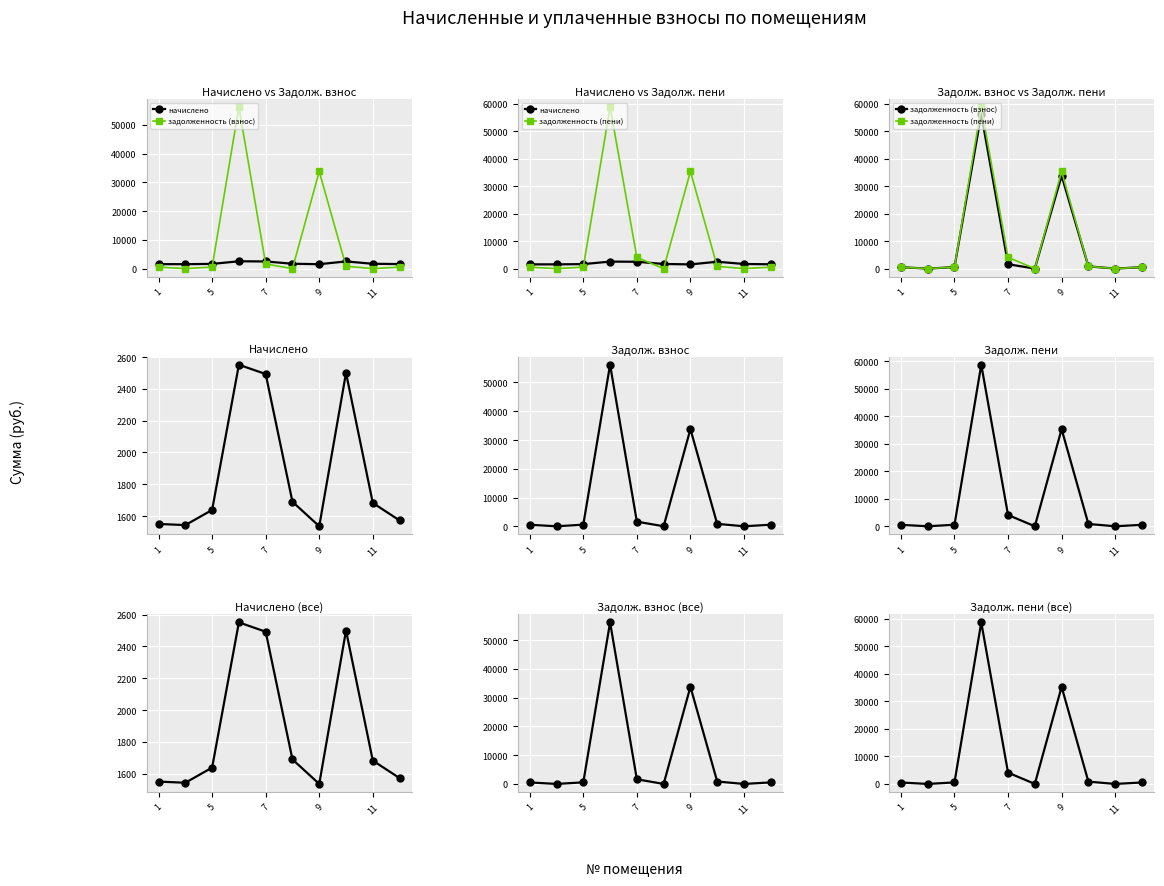

Between 11 and 9, which series saw the biggest shift?

задолженность (пени)